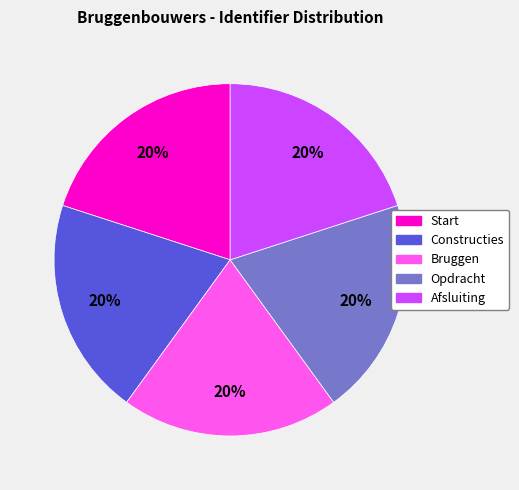

Is there any slice that represents more than half of the pie?

No